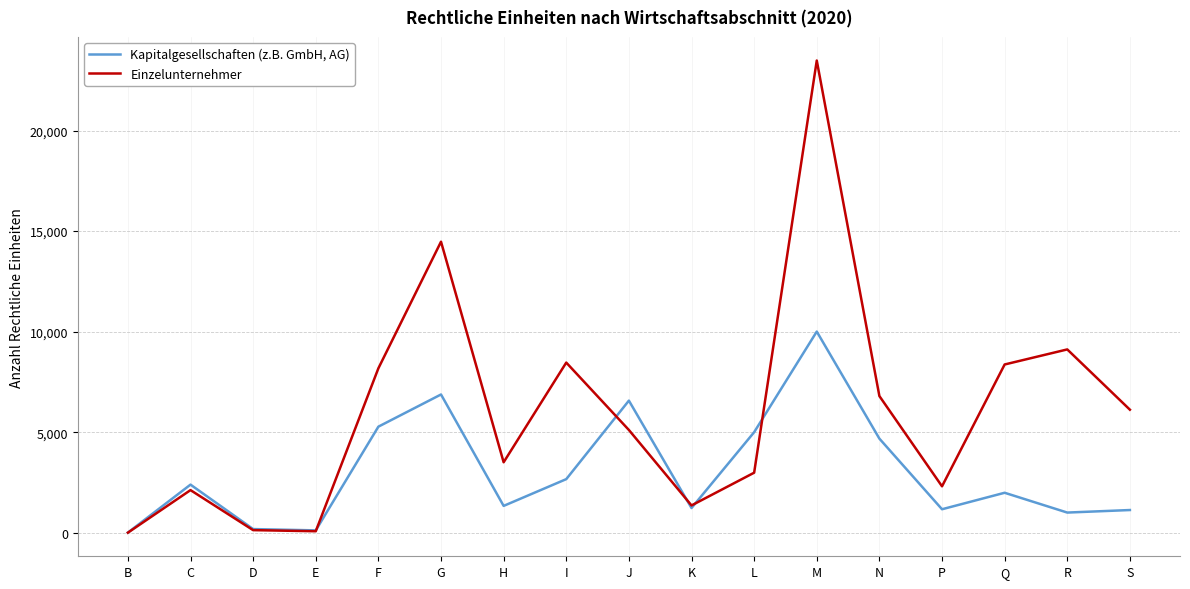

At which category does the chart reach its peak across all series?

M